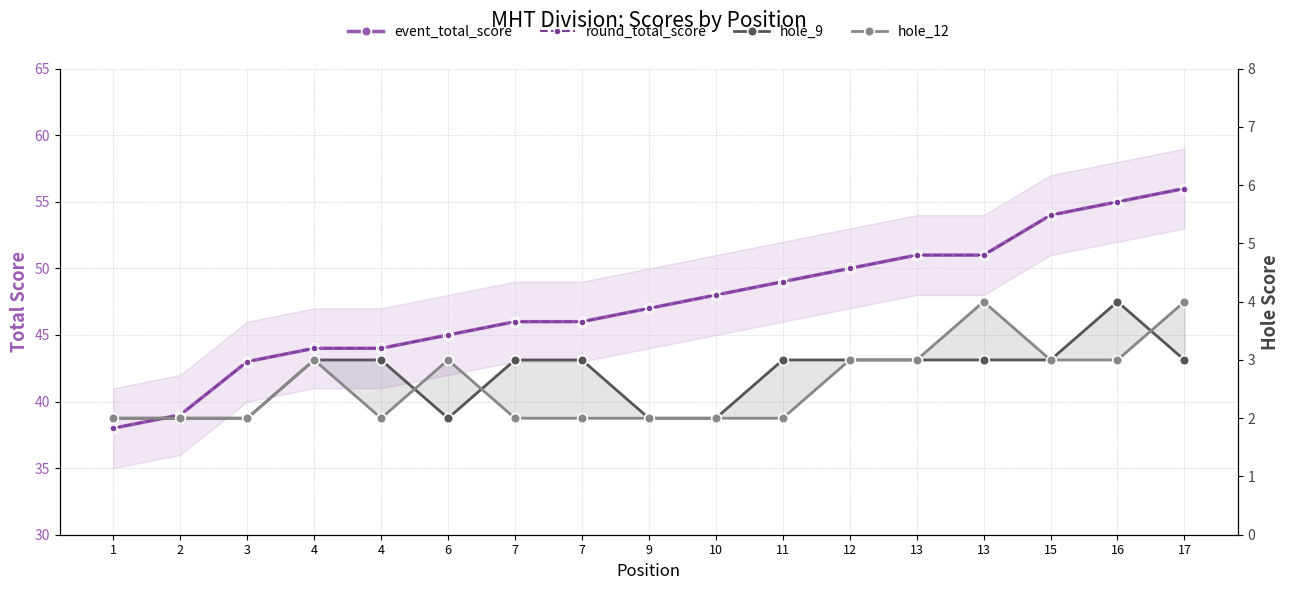

What is the sum of the hole_9 values at 3 and 4?

5